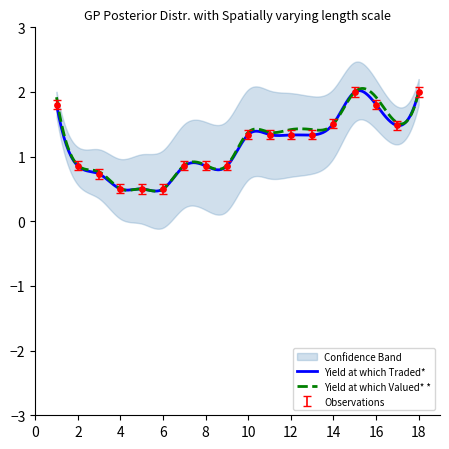

What is the total value across all series at 12?

2.7